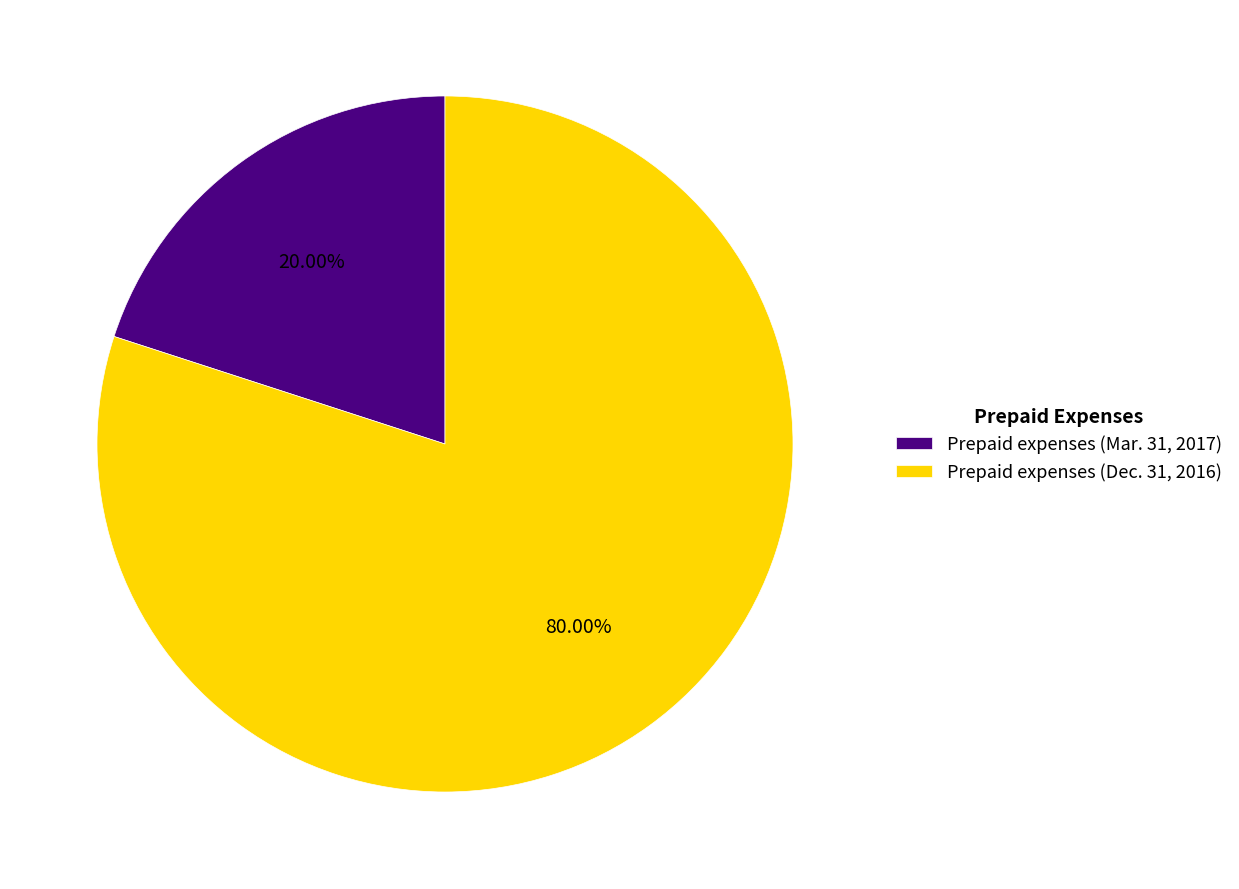

Which slice is the largest?

Prepaid expenses (Dec. 31, 2016)